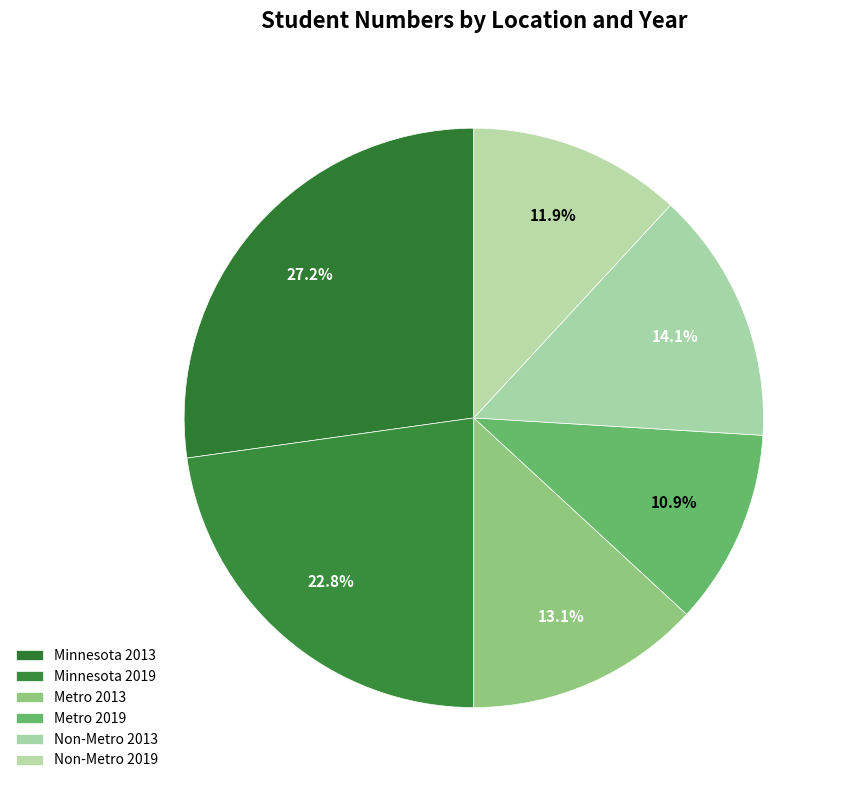

How many slices are in this pie chart?

6